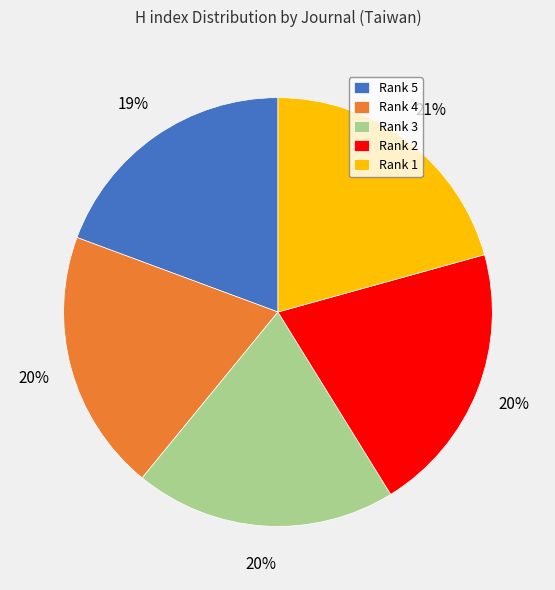

To the nearest percent, what is the combined percentage of Rank 1 and Rank 2?

41%